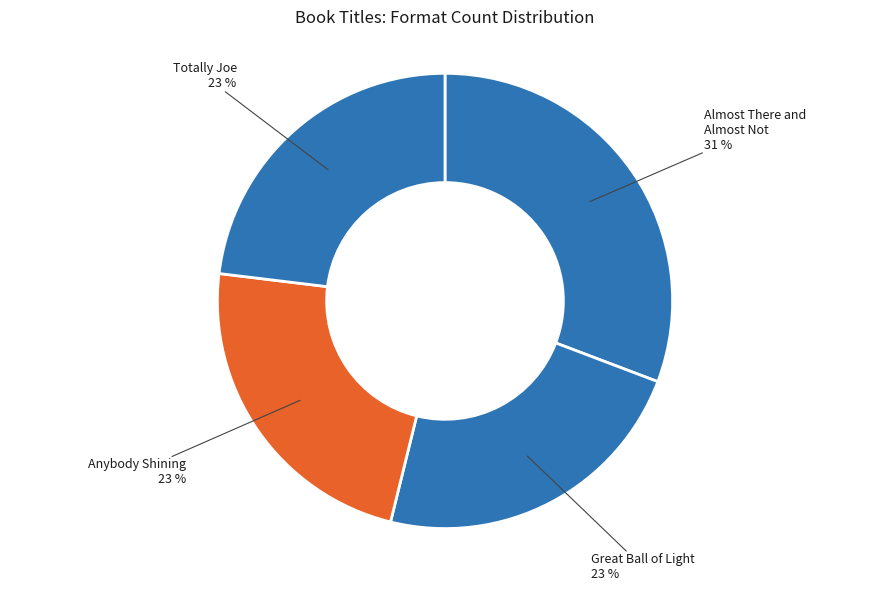

Count the number of slices in the pie.

4